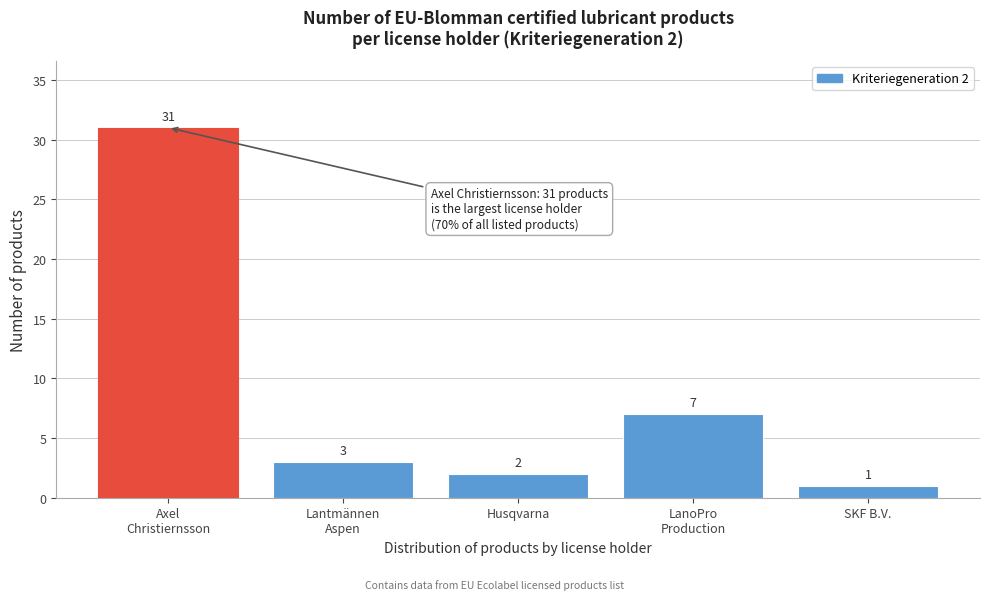

Reading left to right, what are all the values shown in this chart?

31	3	2	7	1